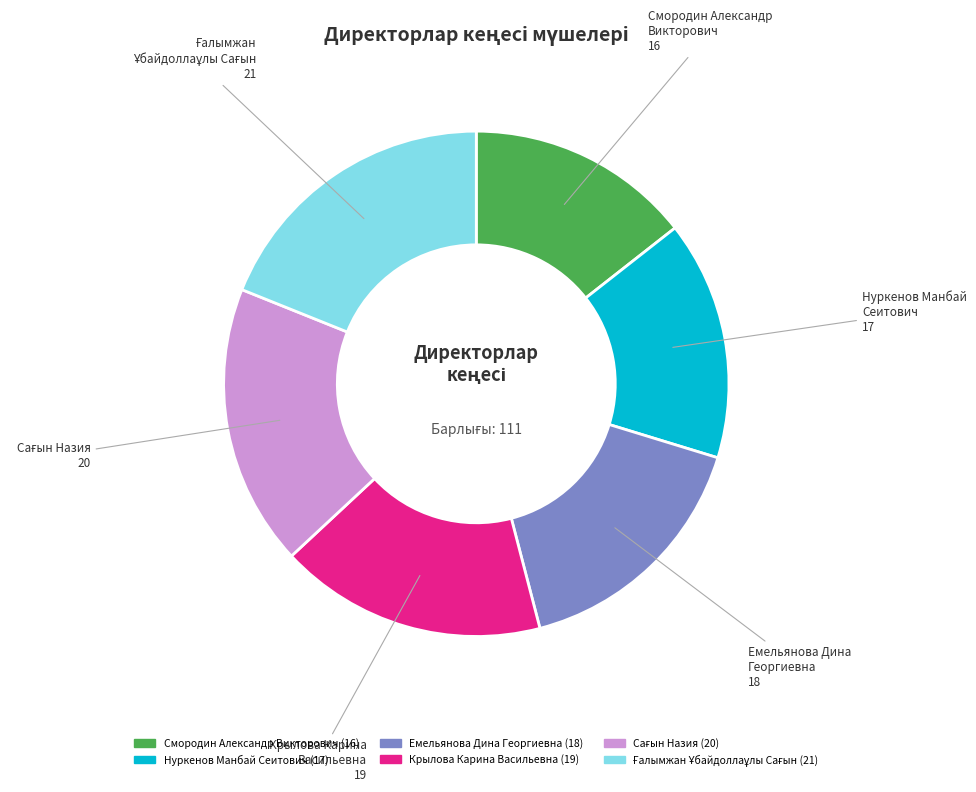

How many slices are in this pie chart?

6